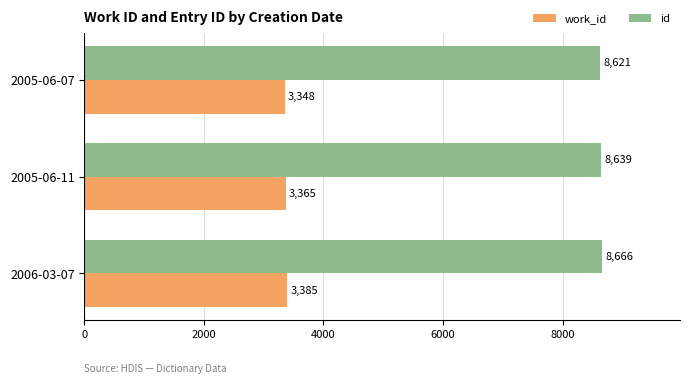

List the series in order of their overall mean, lowest first.

work_id, id